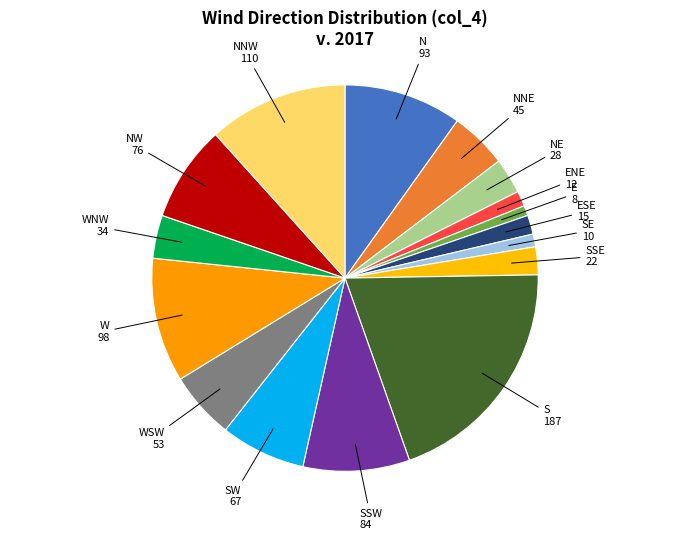

How many segments does this pie chart have?

16